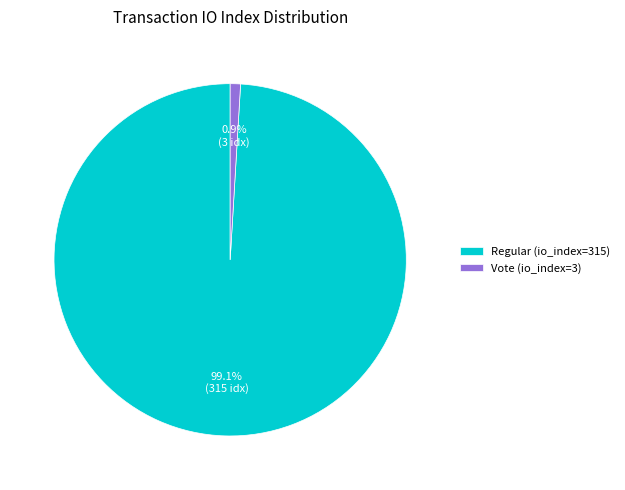

To the nearest percent, what is the average slice percentage?

50%